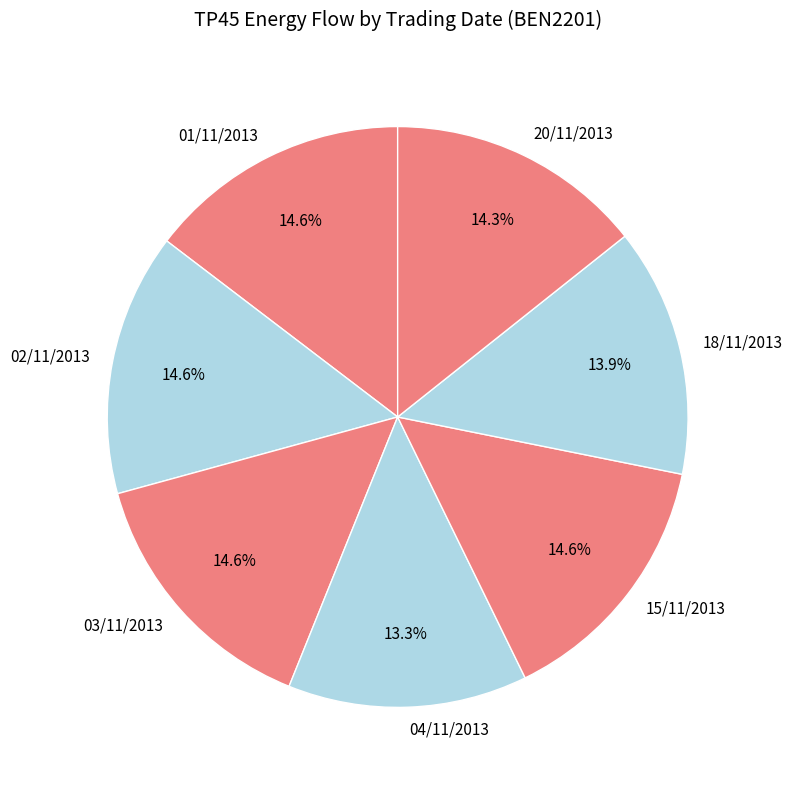

Count the number of slices in the pie.

7